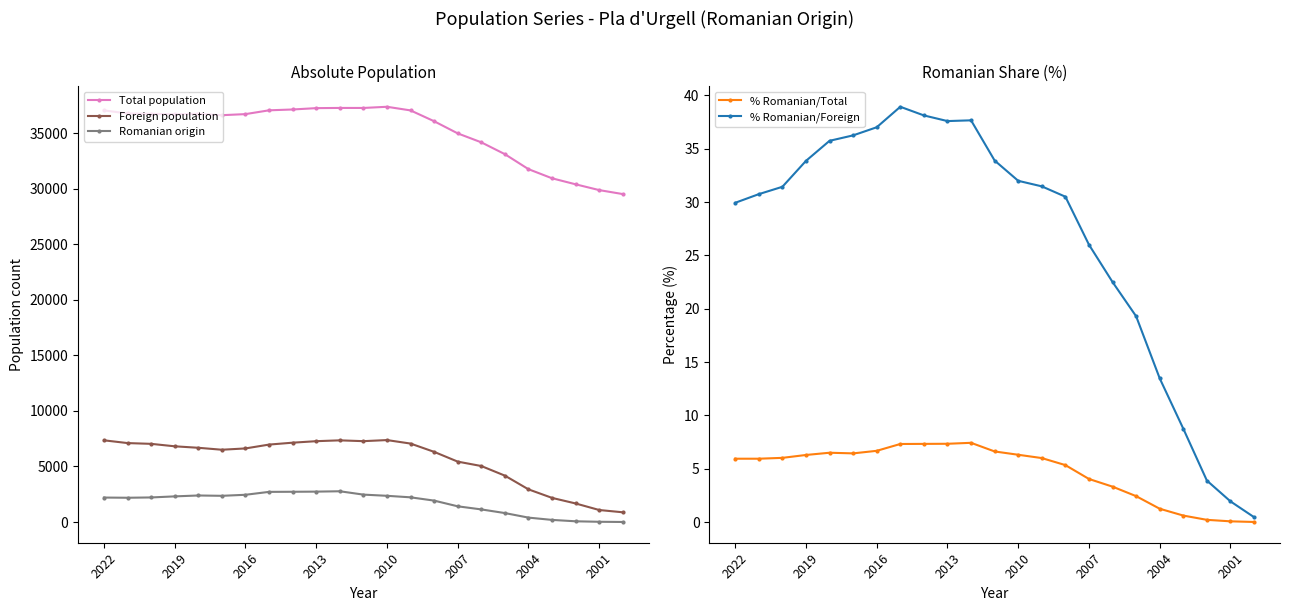

True or false: % Romanian/Foreign and Foreign population intersect in this chart.

False